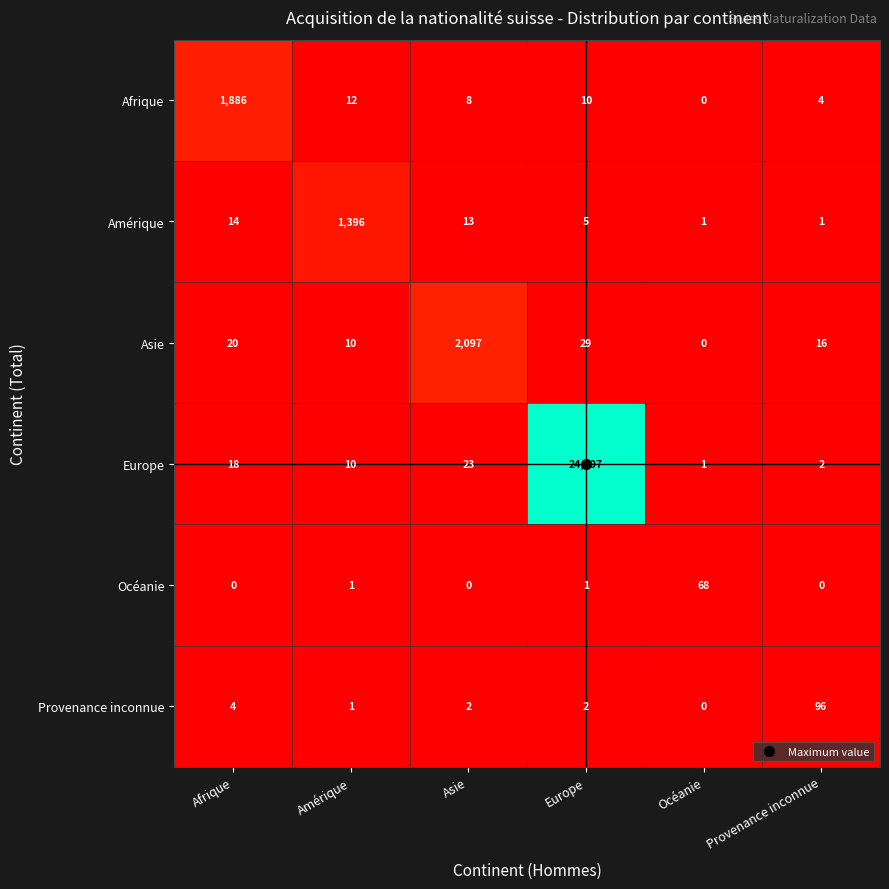

What is the spread (max minus min) of values at Afrique?

1886